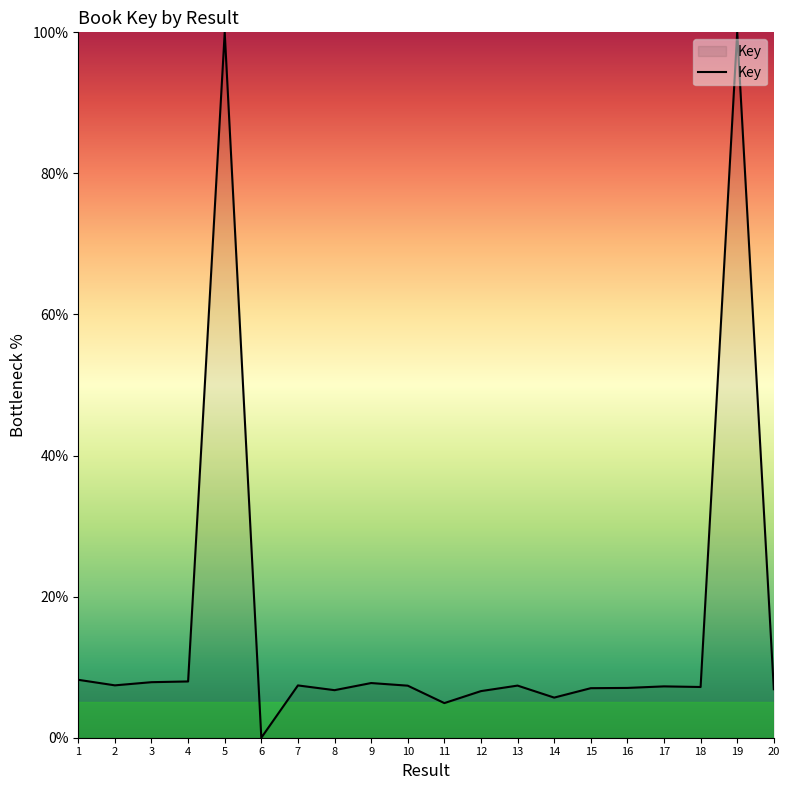

What is the ratio of the value at 4 to the value at 18?

1.1